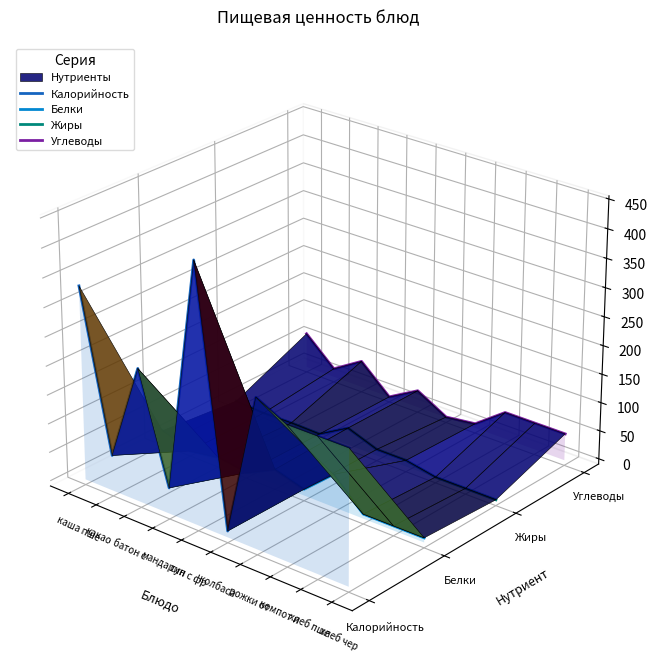

Rank the series at какао from highest to lowest value.

Углеводы, Жиры, Белки, Калорийность